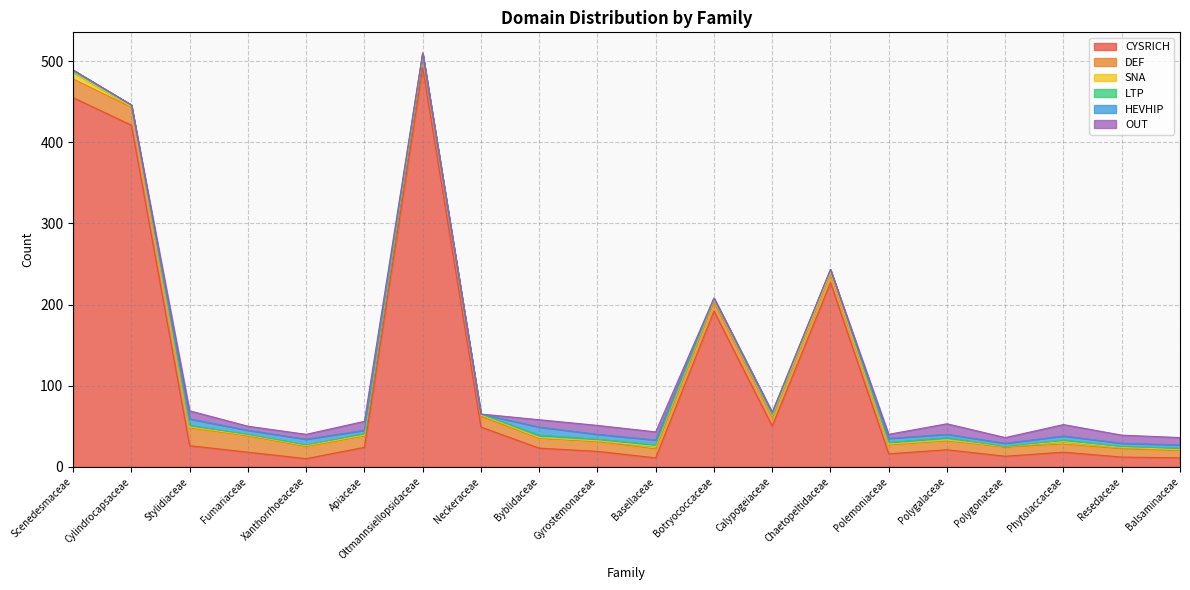

How many values in the HEVHIP series exceed 4?

8